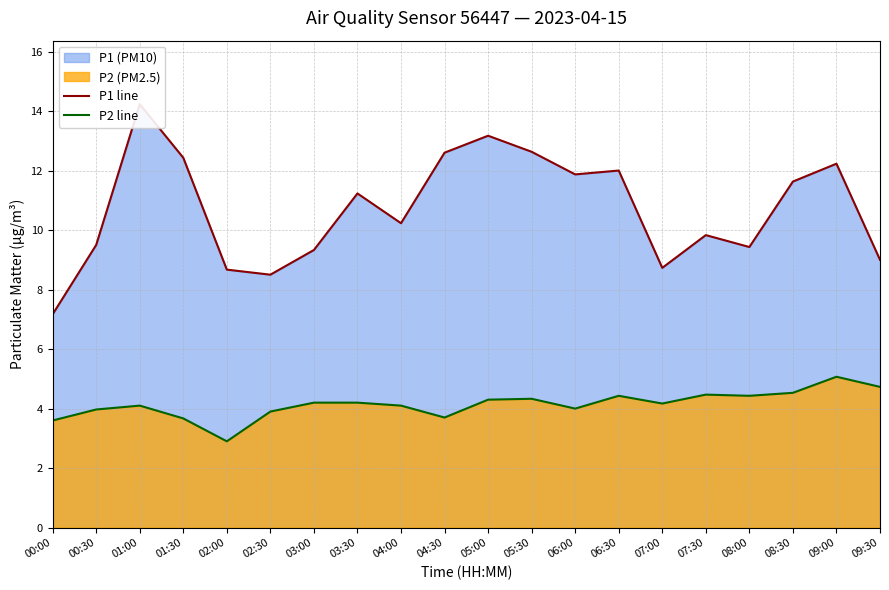

Which series has the widest spread of values?

P1 line